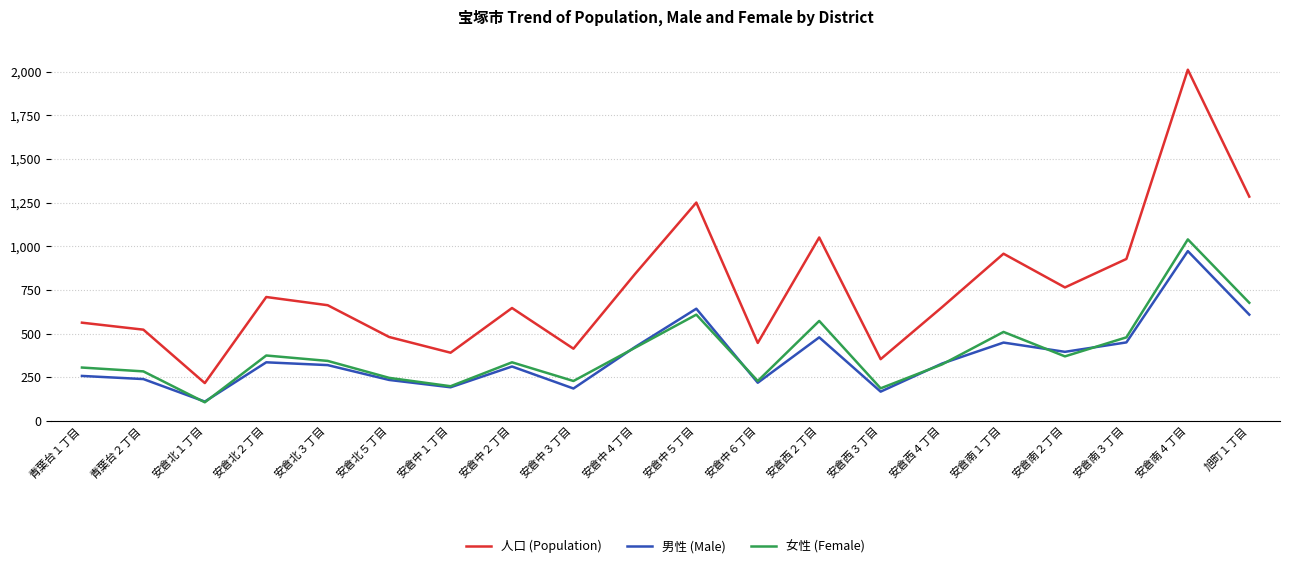

At which label is 人口 (Population) closest to 1113?

安倉西２丁目